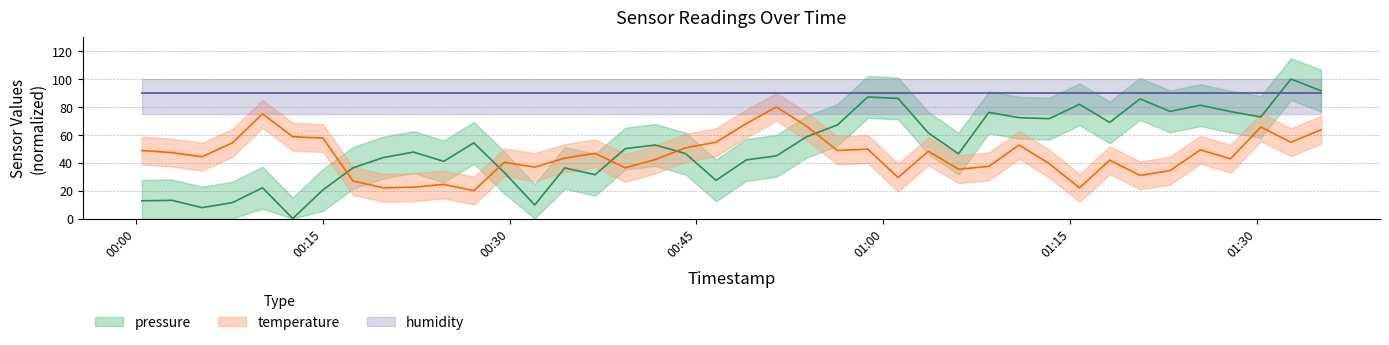

The temperature series shows 30.9 at 2024-01-11T01:20:36. True or false?

True